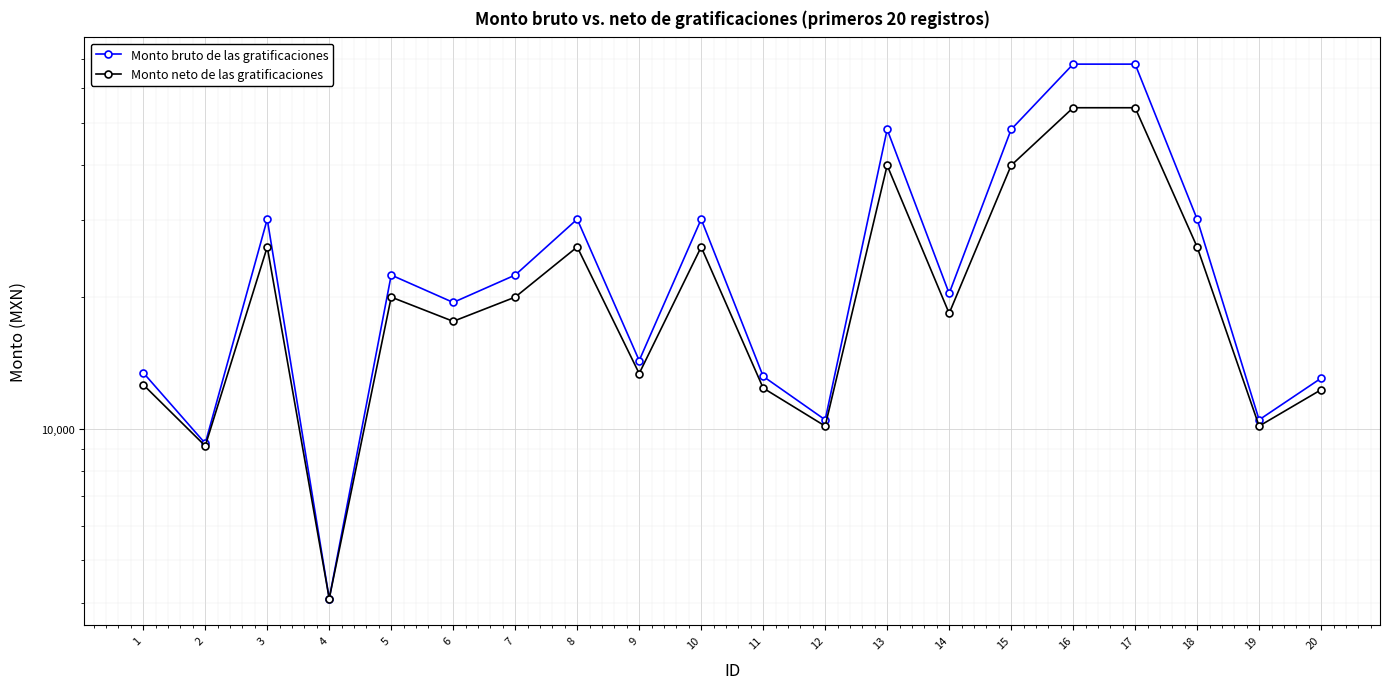

What is the sum of all Monto bruto de las gratificaciones values?

526688.1